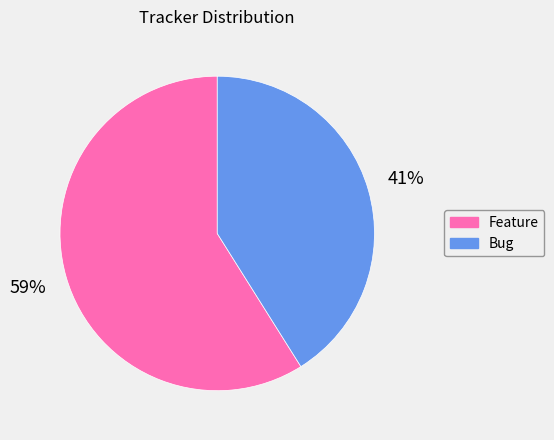

How many slices are in this pie chart?

2